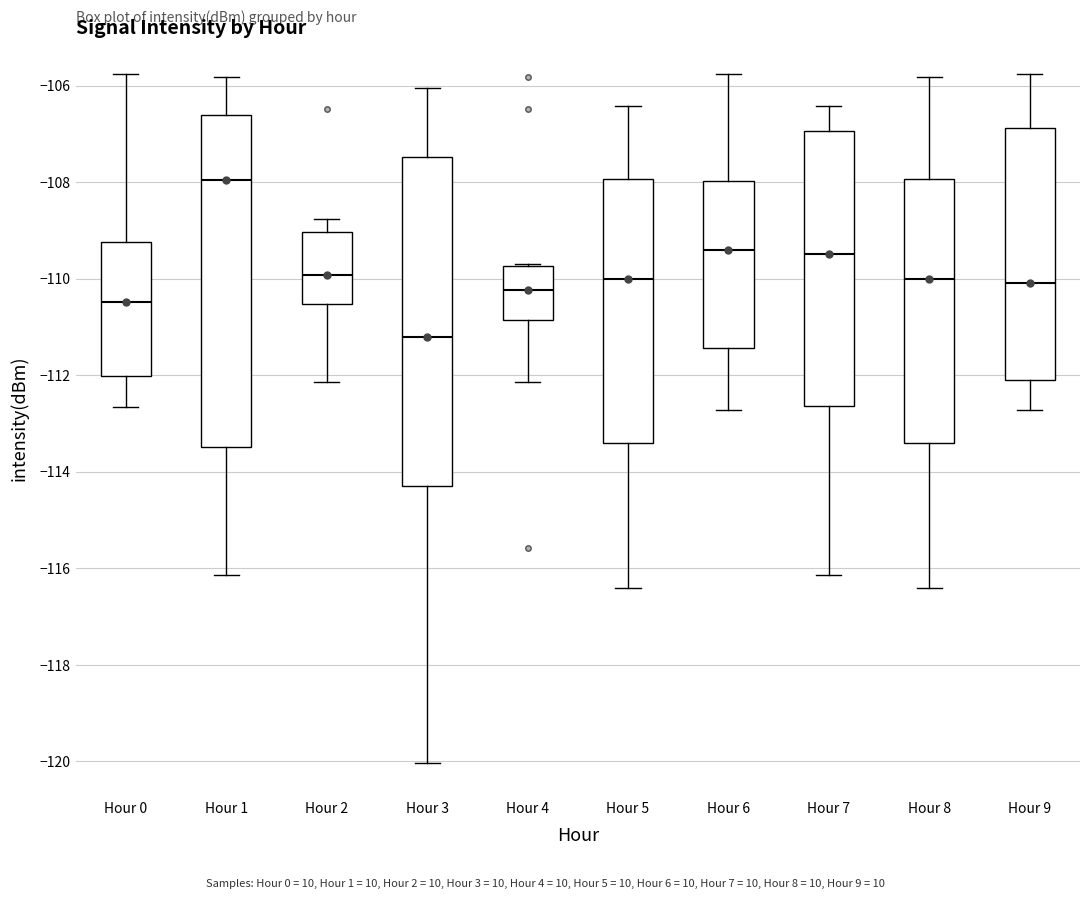

Which box's median line is the lowest?

Hour 3